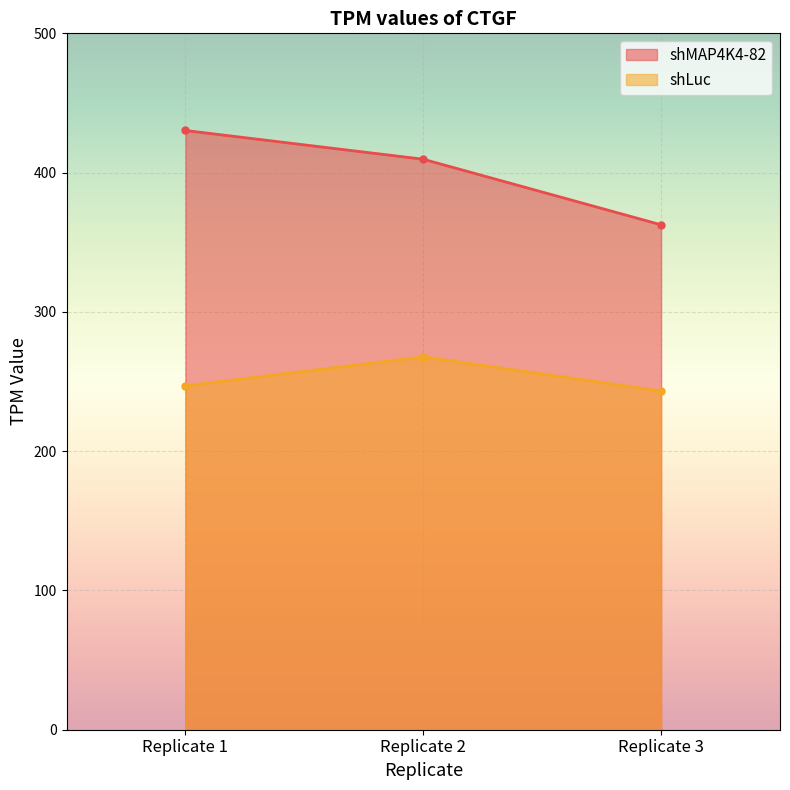

What is the difference between the highest and lowest values at Replicate 1?

183.3